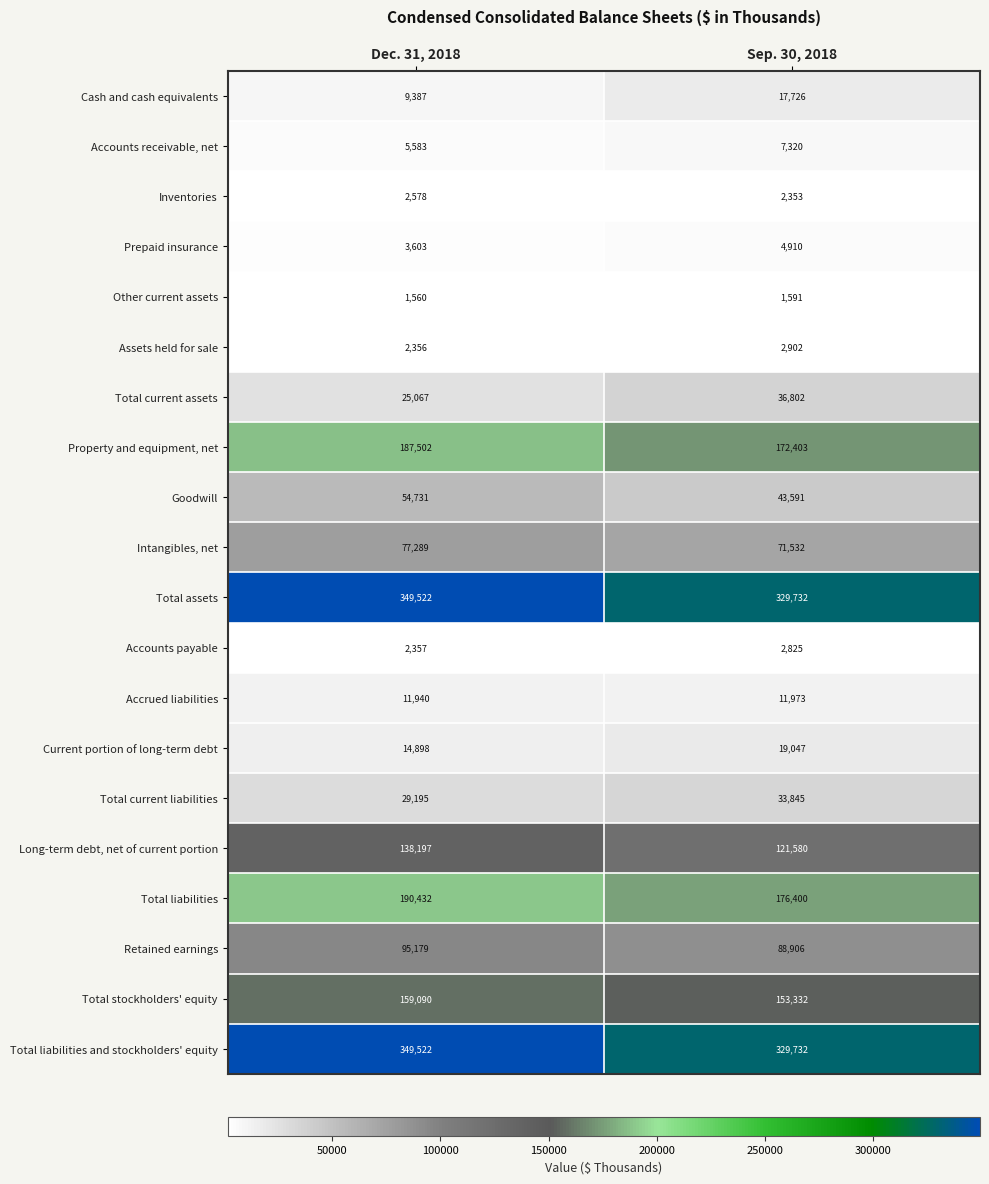

What is the total value across all series at Sep. 30, 2018?

1628502